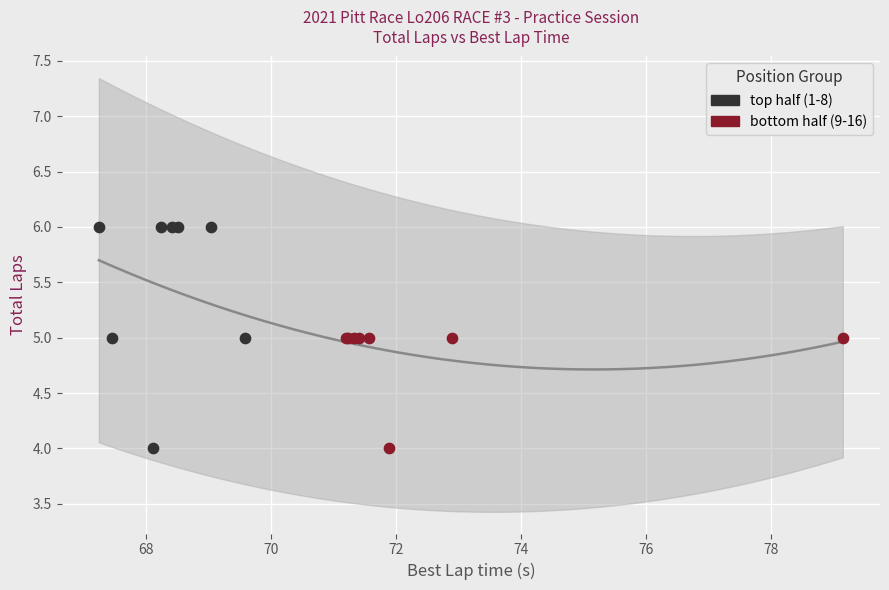

Which series reaches the maximum Y coordinate?

top half (1-8)